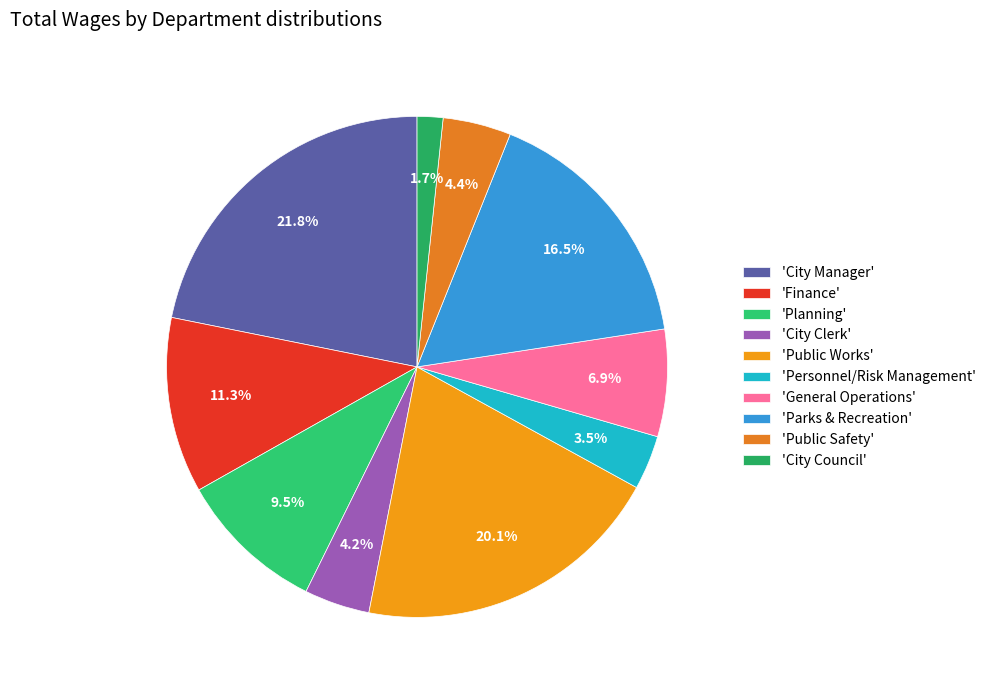

Count the number of slices in the pie.

10